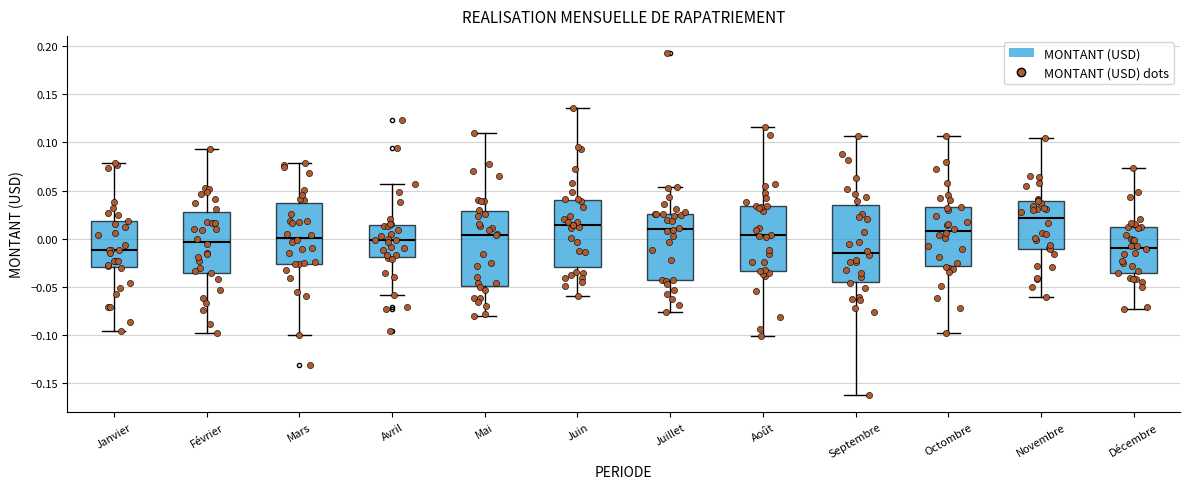

Where is the upper edge of the box for Mars on the y-axis? The values are not printed on the chart, so give them approximately, as read against the axis.

0.035